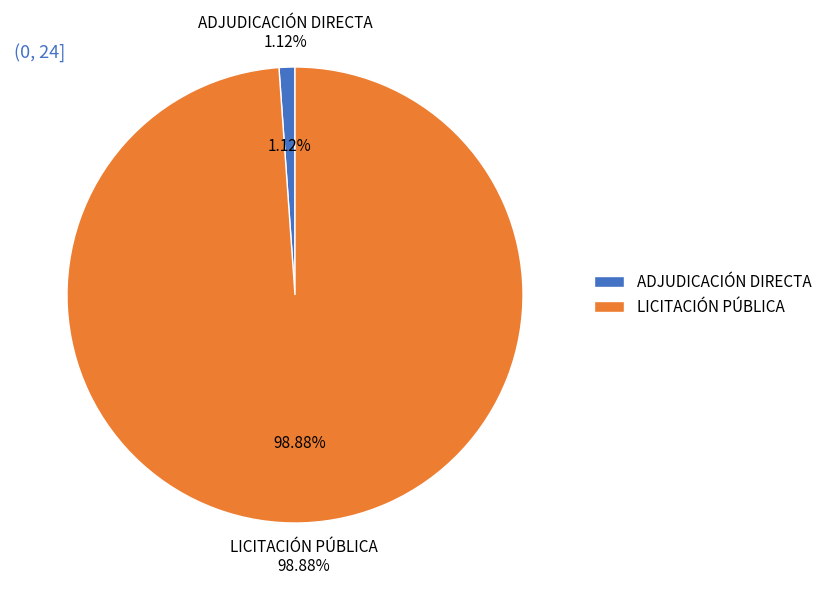

What is the change in value from ADJUDICACIÓN DIRECTA to LICITACIÓN PÚBLICA?

+5746380